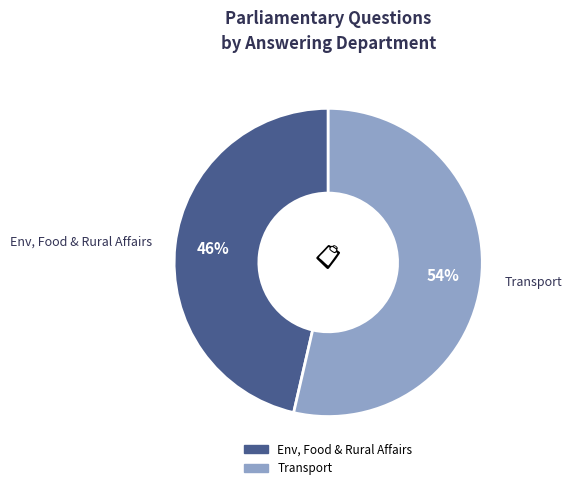

Does any single category account for the majority?

Yes